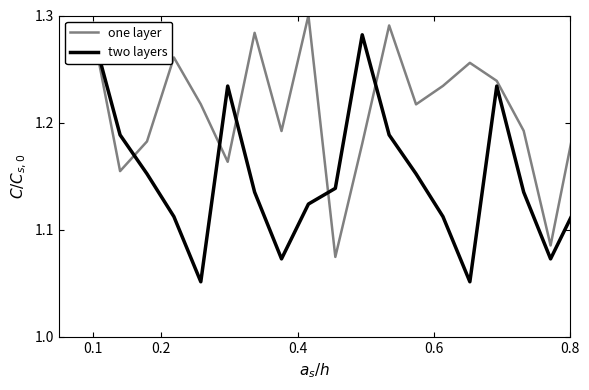

What is the value of the one layer point at the 9th from the left?

1.3